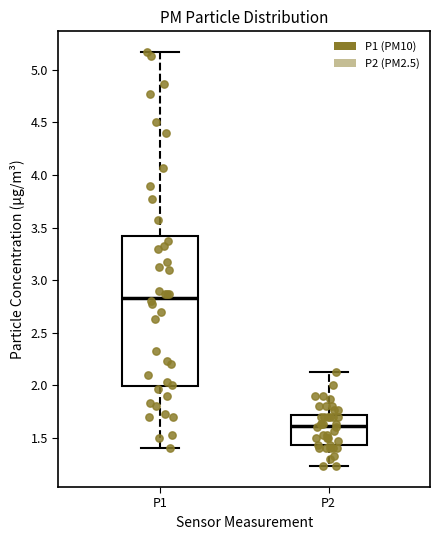

Where does the median line of the box for P2 sit on the y-axis? The values are not printed on the chart, so give them approximately, as read against the axis.

1.60